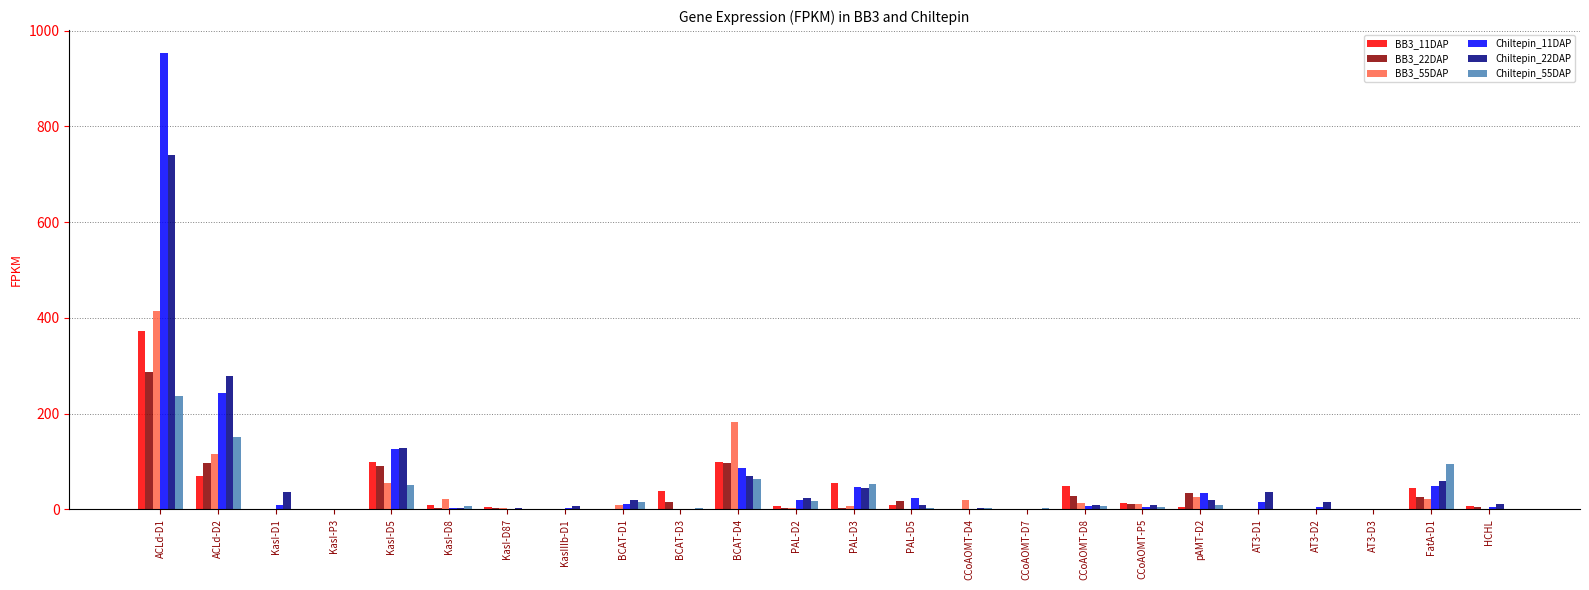

Between ACLd-D1 and AT3-D2, which series saw the biggest shift?

Chiltepin_11DAP